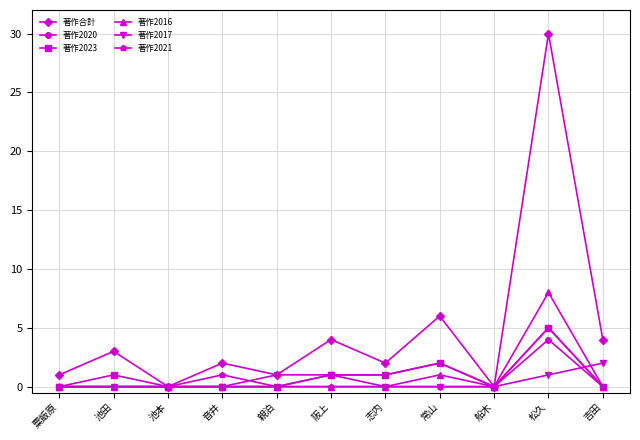

True or false: 著作2020 has more than 0 interior local peaks.

True